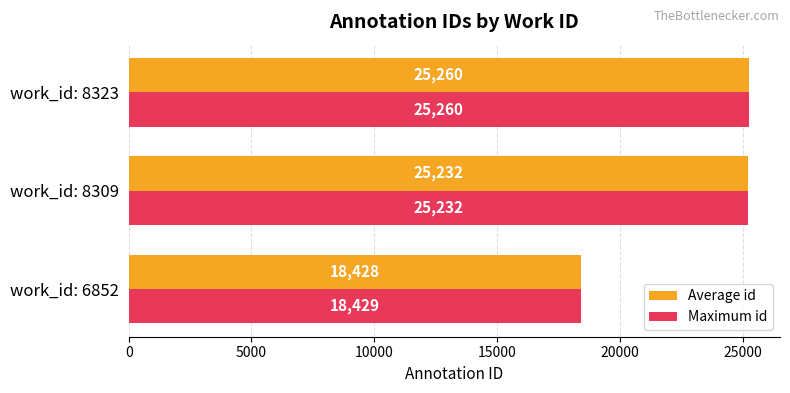

True or false: Average id has a value of 32682.7 at work_id: 6852.

False